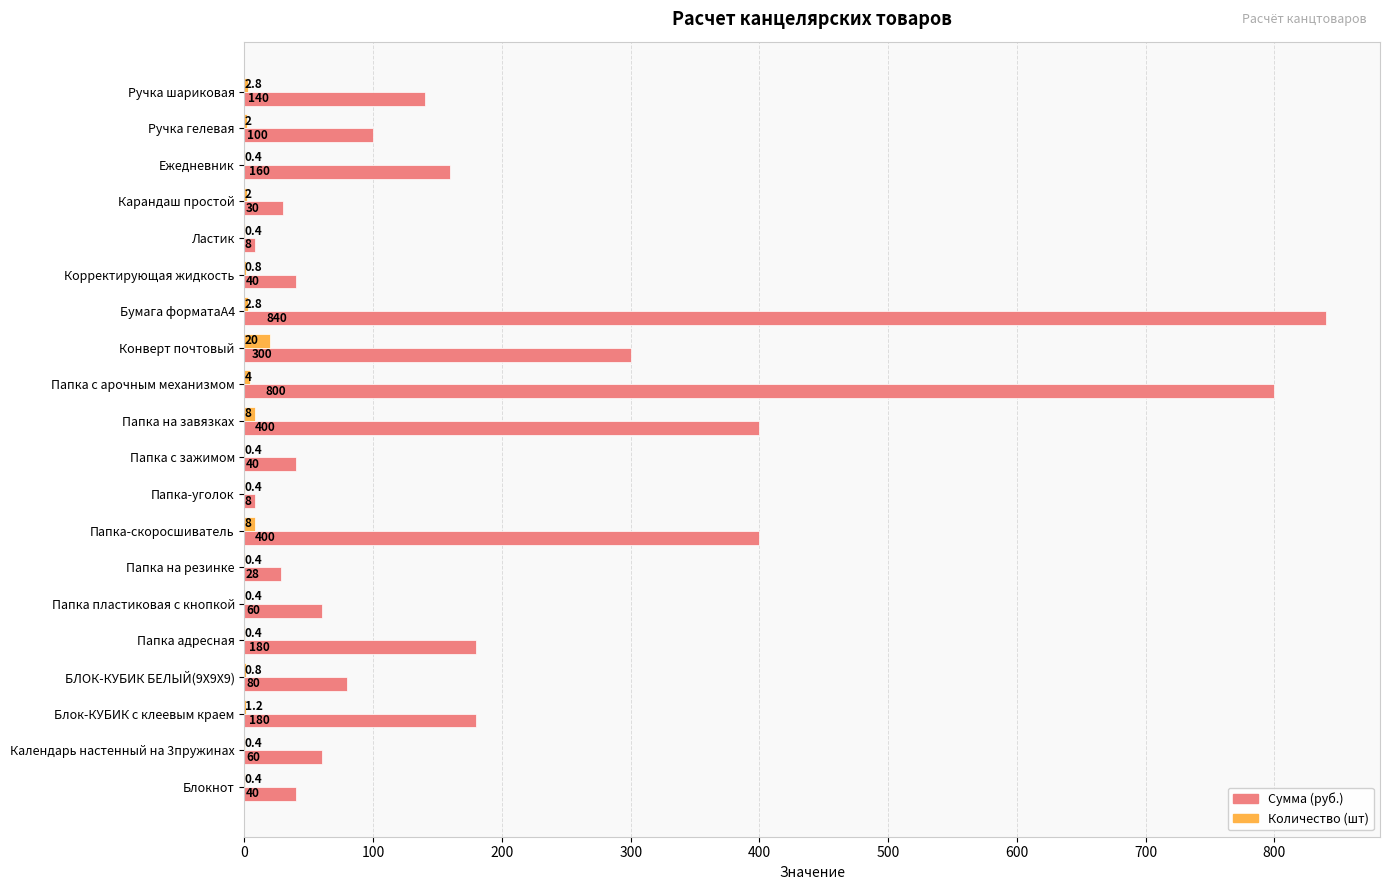

At which category is the sum across all series the highest?

Бумага форматаА4